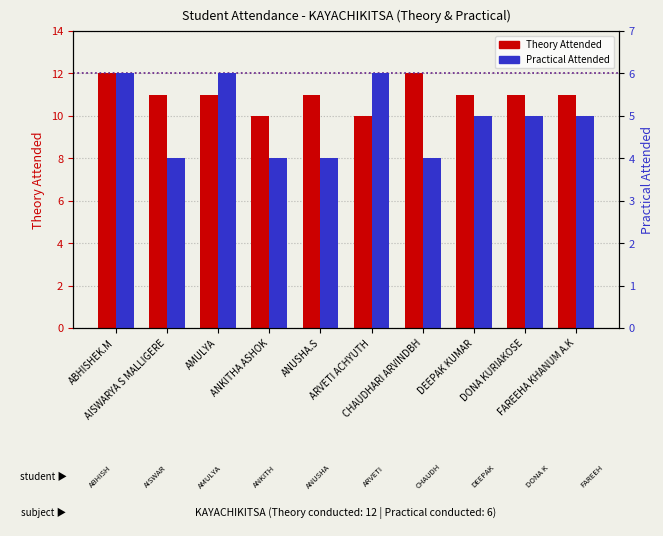

Which category has the highest value in the Practical Attended series?

ABHISHEK.M